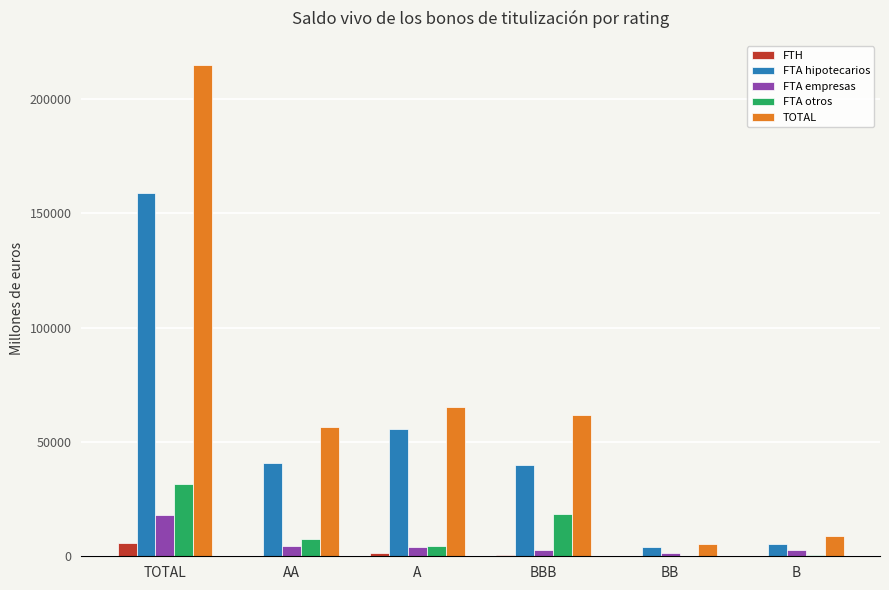

Is the value of FTA empresas at A greater than the value of FTA otros at TOTAL?

No